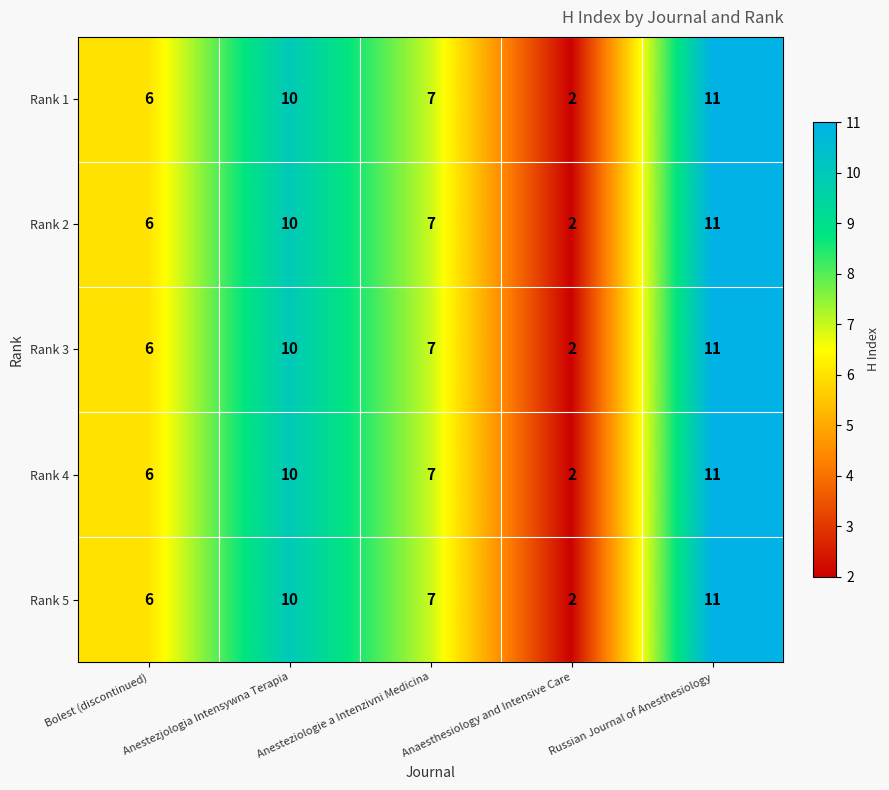

Which label corresponds to the smallest value in the chart?

Anaesthesiology and Intensive Care